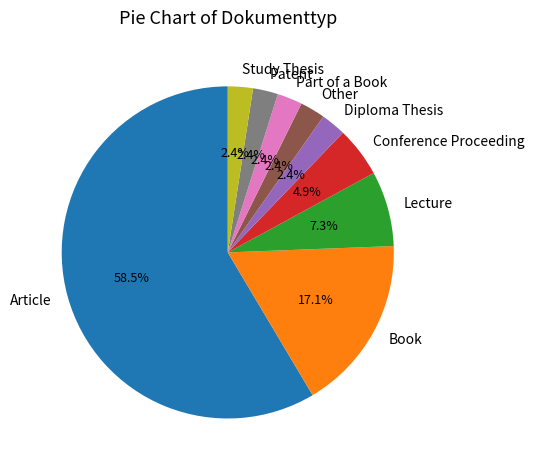

To the nearest percent, what is the combined percentage of Article and Diploma Thesis?

61%